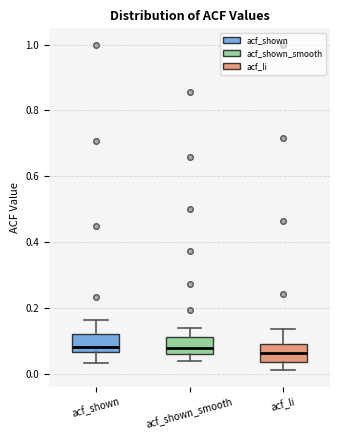

Reading left to right, transcribe this box plot: for each box, give where its median line is, the range the box spans, and where its two whiskers end, as read against the y-axis. The values are not printed on the chart, so give them approximately, as read against the axis.

acf_shown: median 0.08, box 0.06 to 0.12, whiskers 0.04 to 0.16
acf_shown_smooth: median 0.08, box 0.06 to 0.12, whiskers 0.04 to 0.14
acf_li: median 0.06, box 0.04 to 0.10, whiskers 0.02 to 0.14